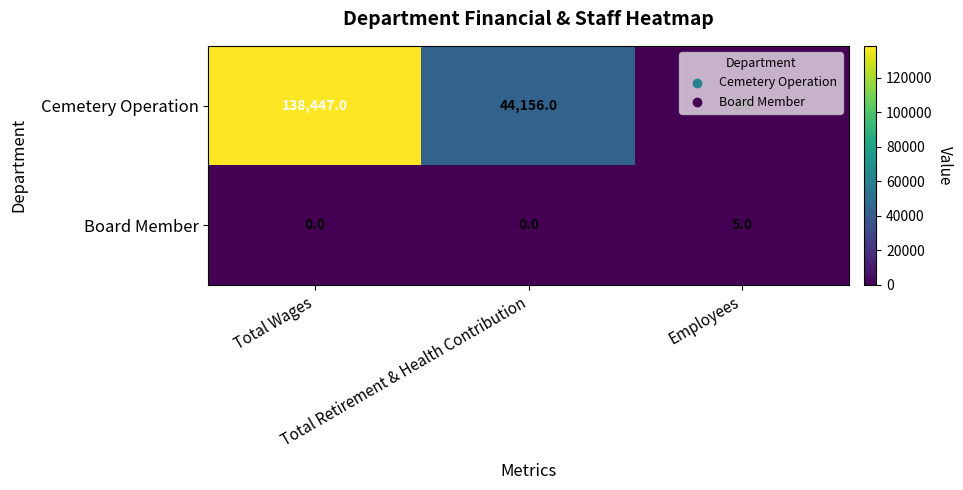

Which series has the largest total across all categories?

Cemetery Operation